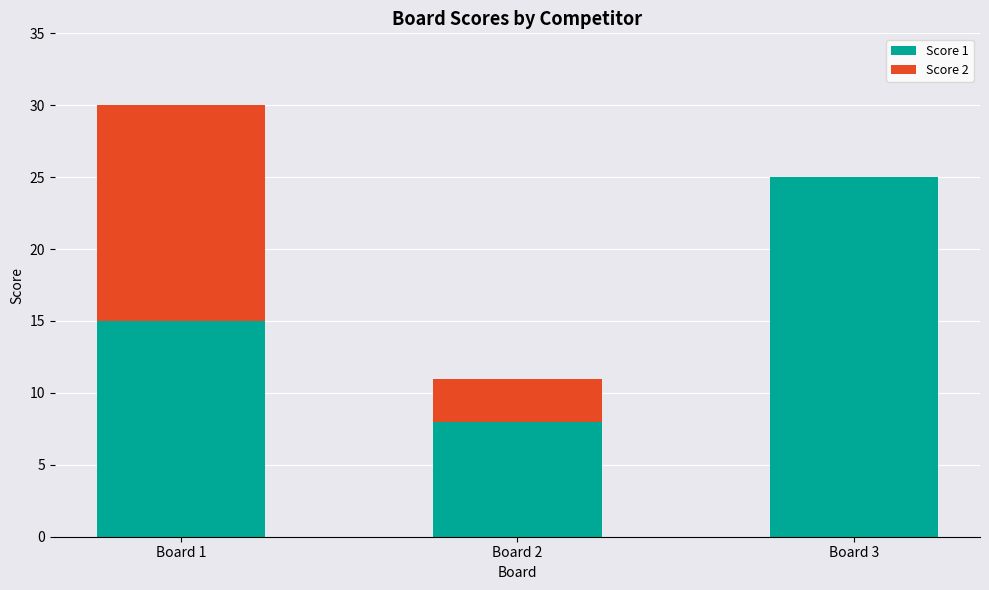

Reading left to right, list the values for the Score 1 series.

Board 1=15	Board 2=8	Board 3=25